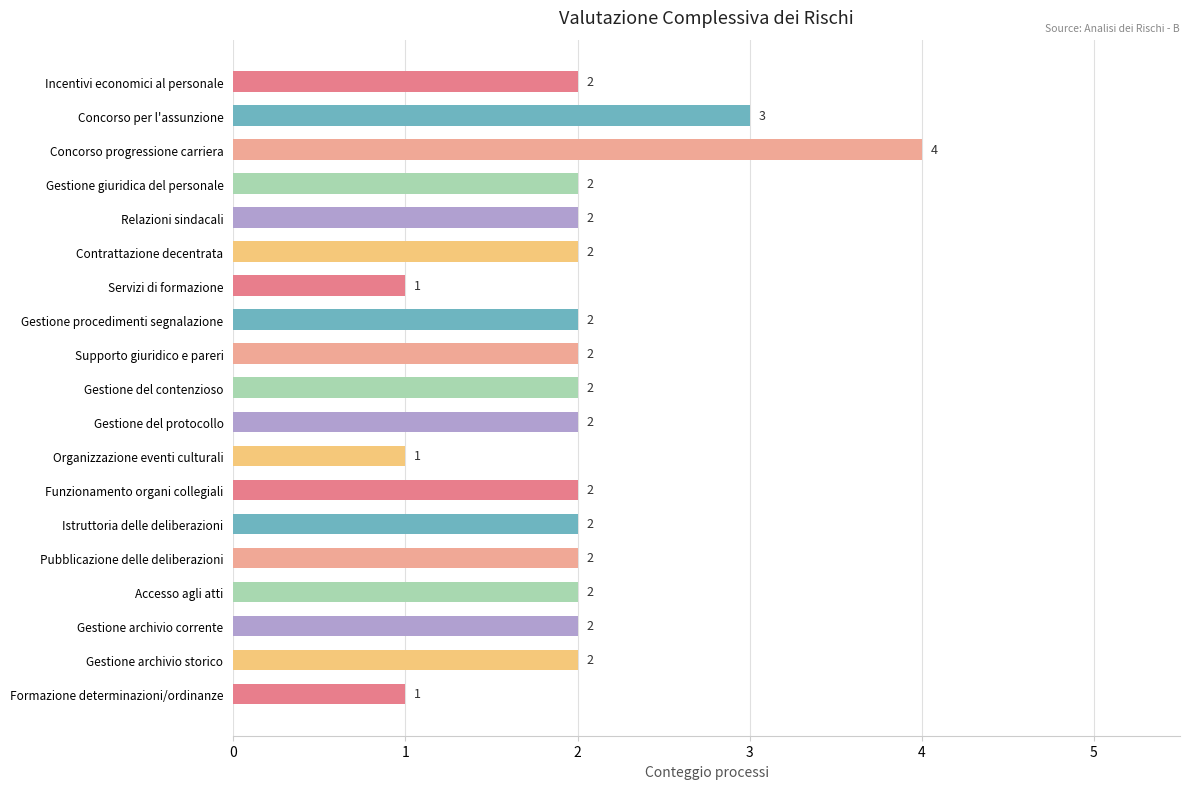

Between Formazione determinazioni/ordinanze and Istruttoria delle deliberazioni, which is larger?

Istruttoria delle deliberazioni